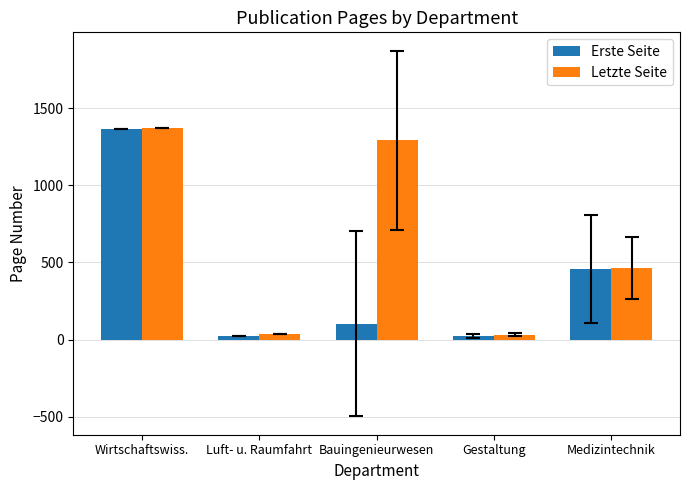

What is the spread (max minus min) of values at Bauingenieurwesen?

1189